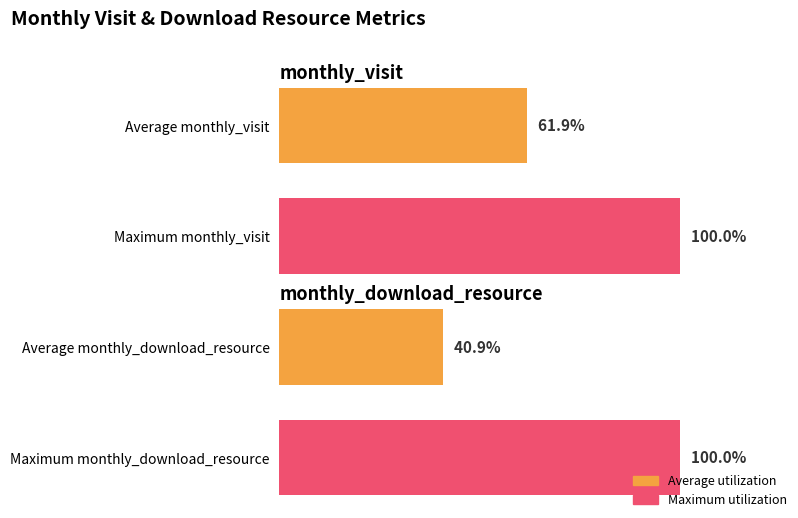

Is it true that monthly_visit equals 50 at 2023-04?

False